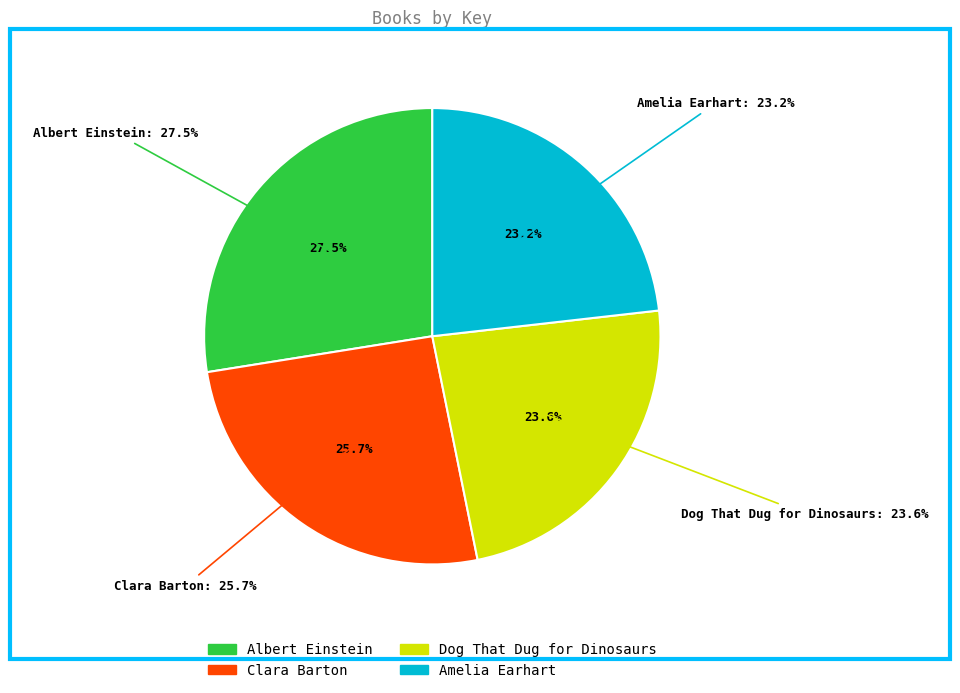

Rank the categories by value from lowest to highest.

Amelia Earhart, Dog That Dug for Dinosaurs, Clara Barton, Albert Einstein